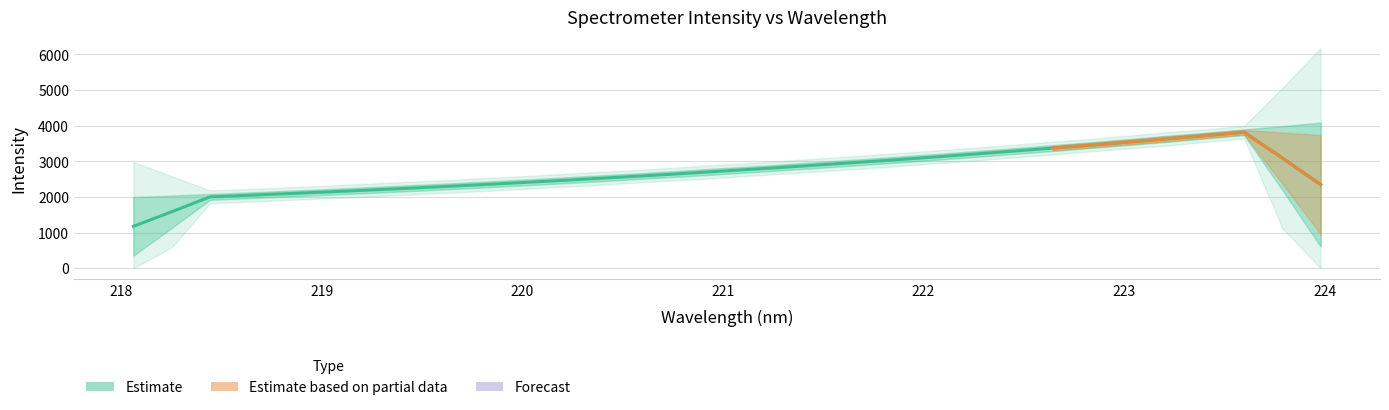

How many values are below 2702?

16